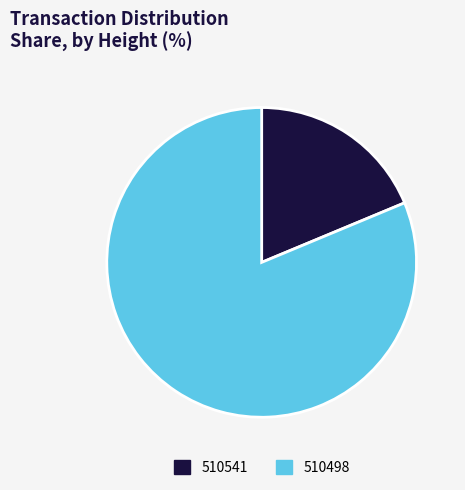

The 510541 slice represents 19% of the pie. True or false?

True